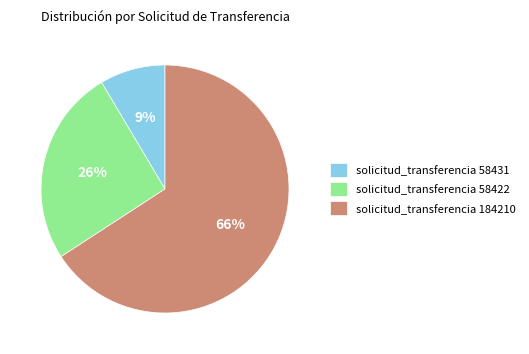

To the nearest percent, what percentage of the pie is solicitud_transferencia 58431?

9%